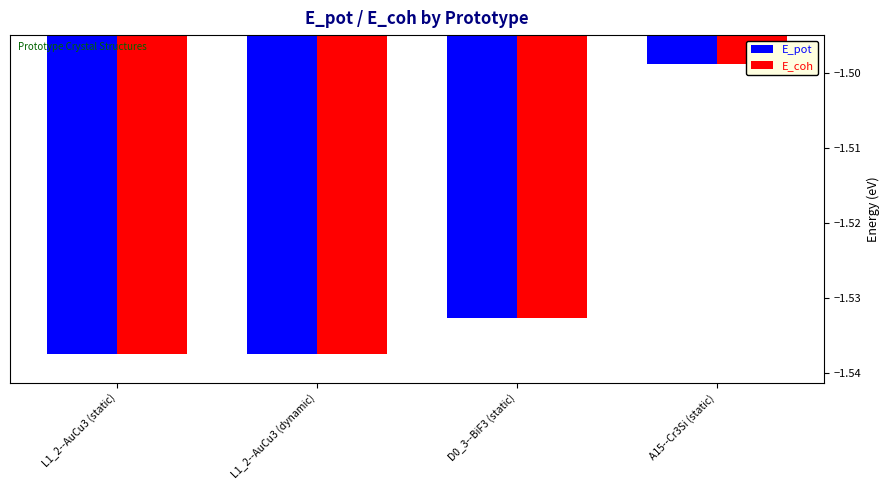

Are the bars grouped side by side (vs. stacked)?

Yes